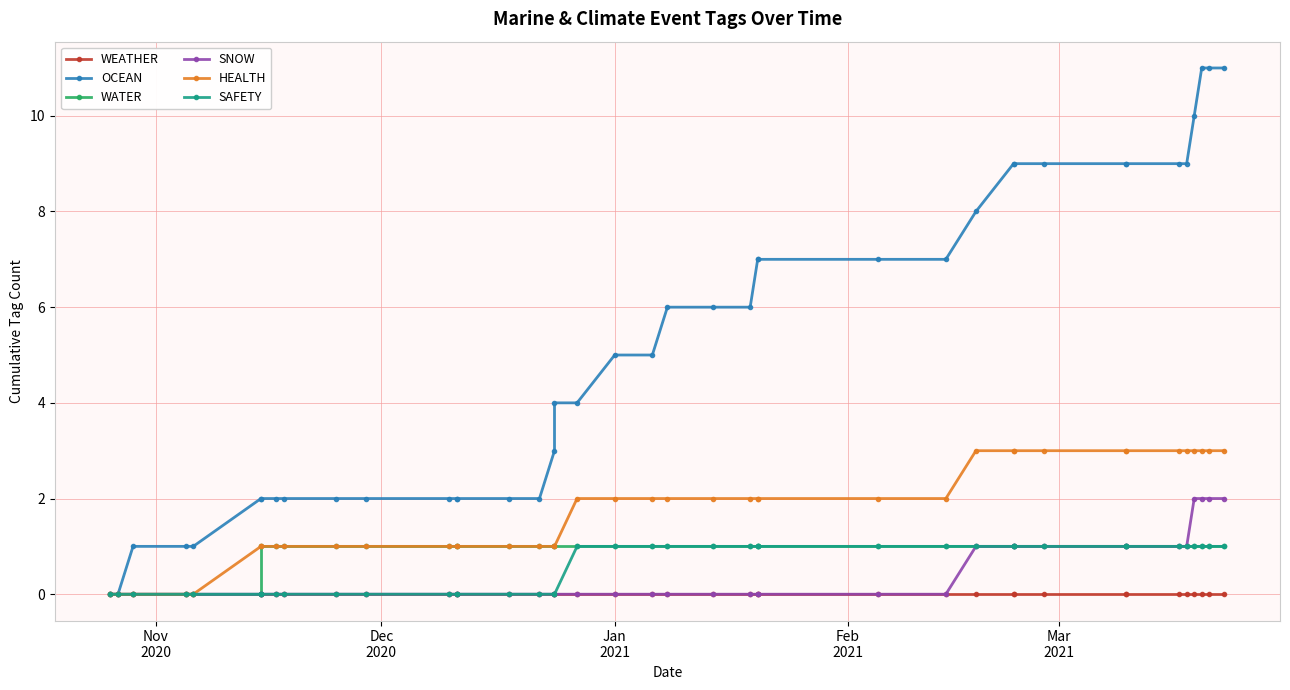

True or false: WEATHER and SAFETY cross at least once.

False